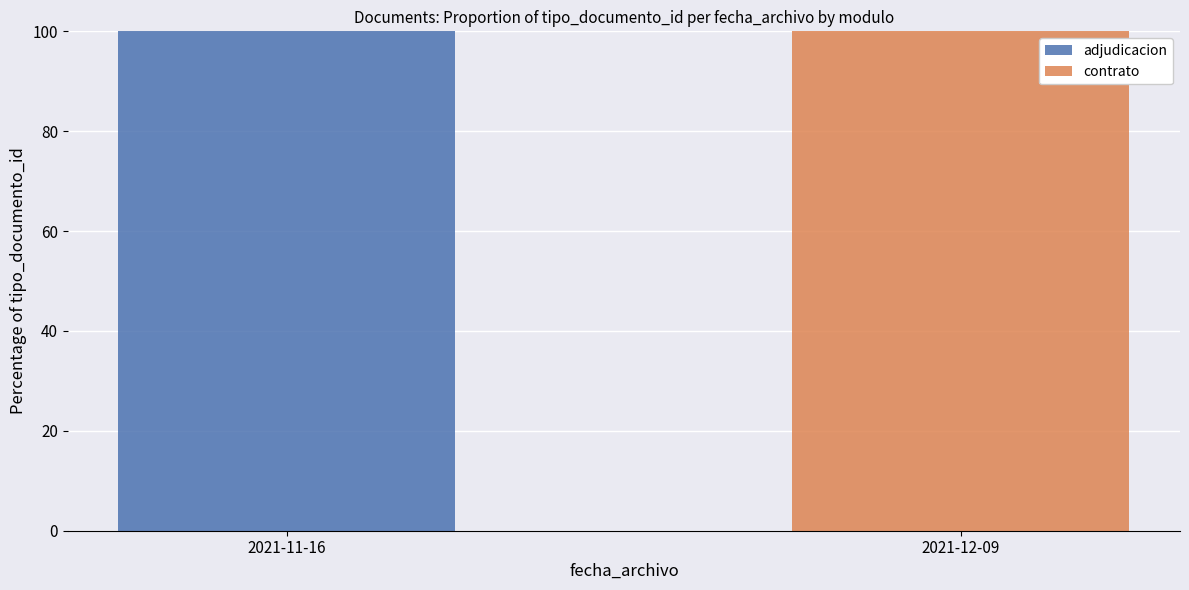

At which label does adjudicacion reach its peak?

2021-11-16